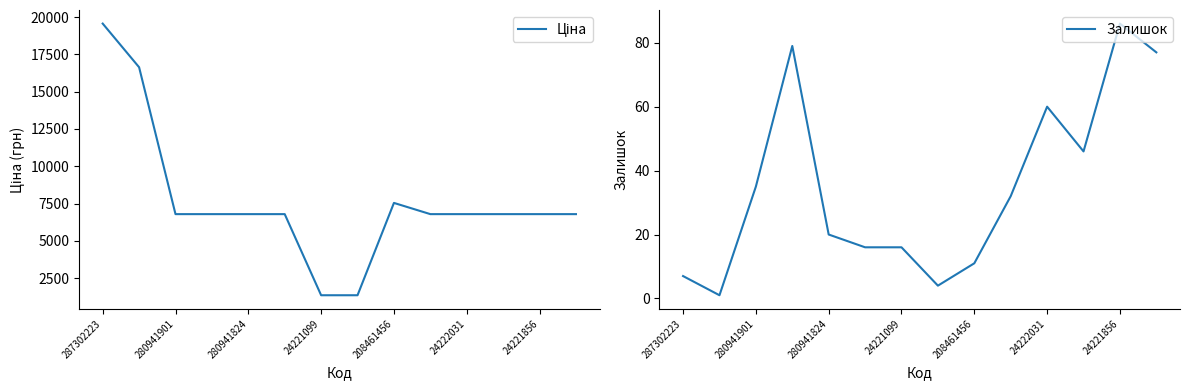

Reading left to right, transcribe all the data shown in this chart.

Ціна: 19564.9	16636.8	6787.1	6787.1	6787.1	6787.1	1347.9	1347.9	7539.3	6787.1	6787.1	6787.1	6787.1	6787.1
Залишок: 7.0	1.0	35.0	79.0	20.0	16.0	16.0	4.0	11.0	32.0	60.0	46.0	86.0	77.0